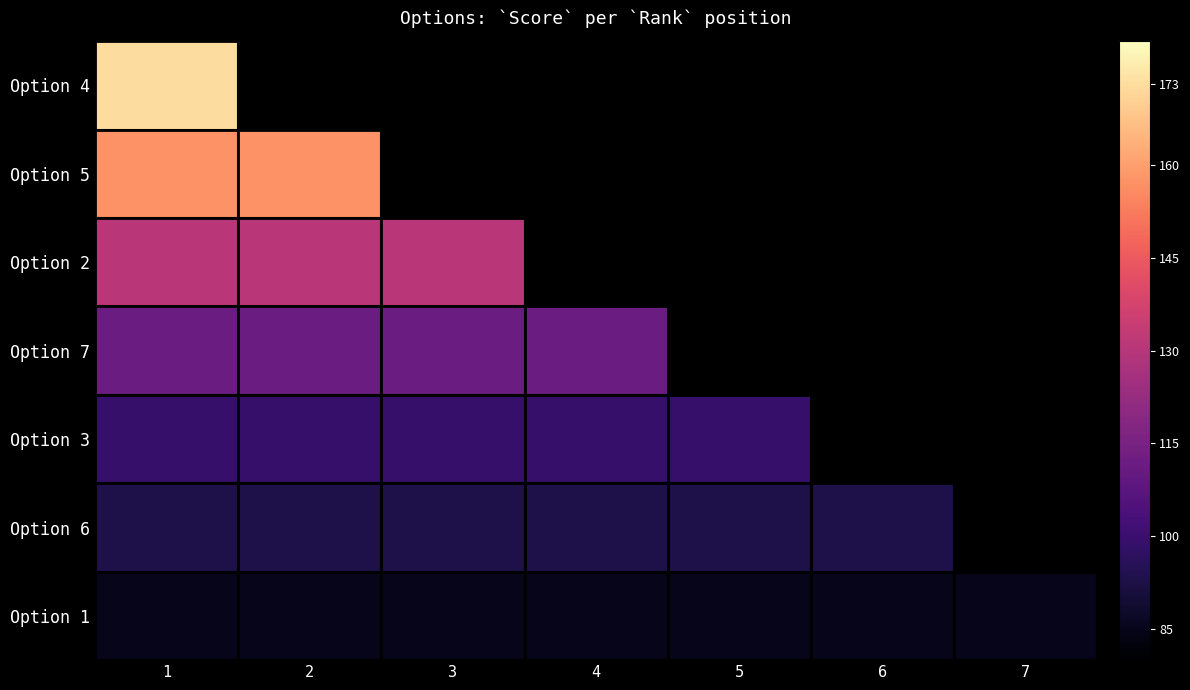

What is the maximum value for Option 1?

85.0